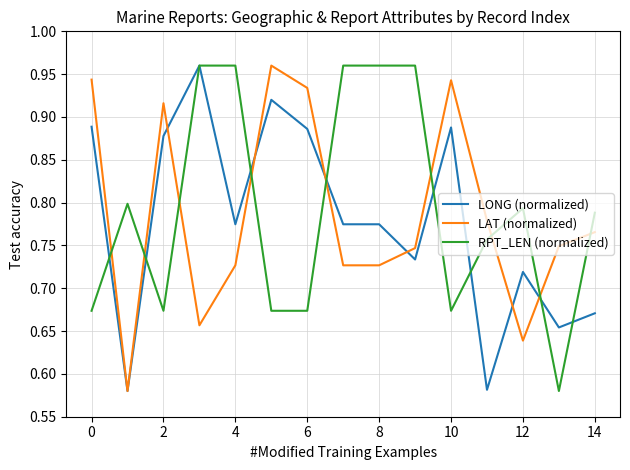

Which series ends up on top after the final intersection of RPT_LEN (normalized) and LAT (normalized)?

RPT_LEN (normalized)